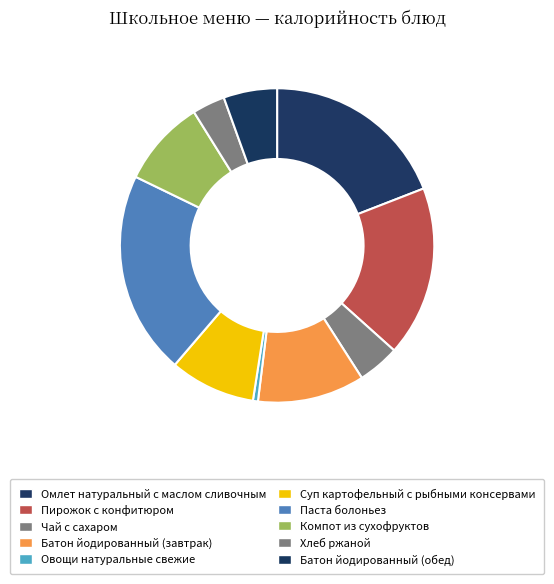

Does Батон йодированный (обед) represent more than half of the total?

No